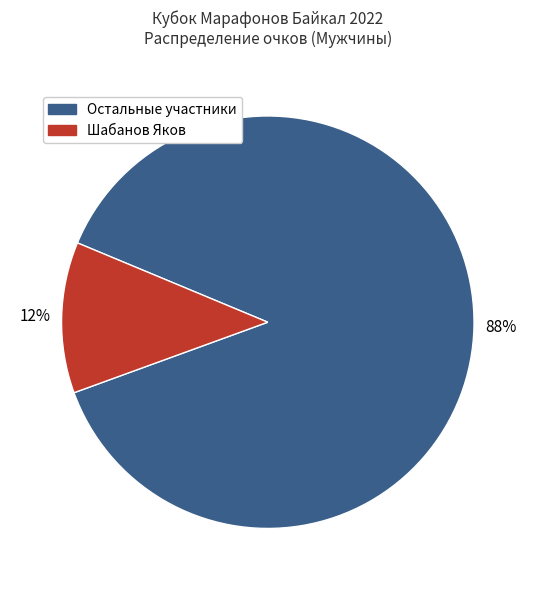

Is there any slice that represents more than half of the pie?

Yes